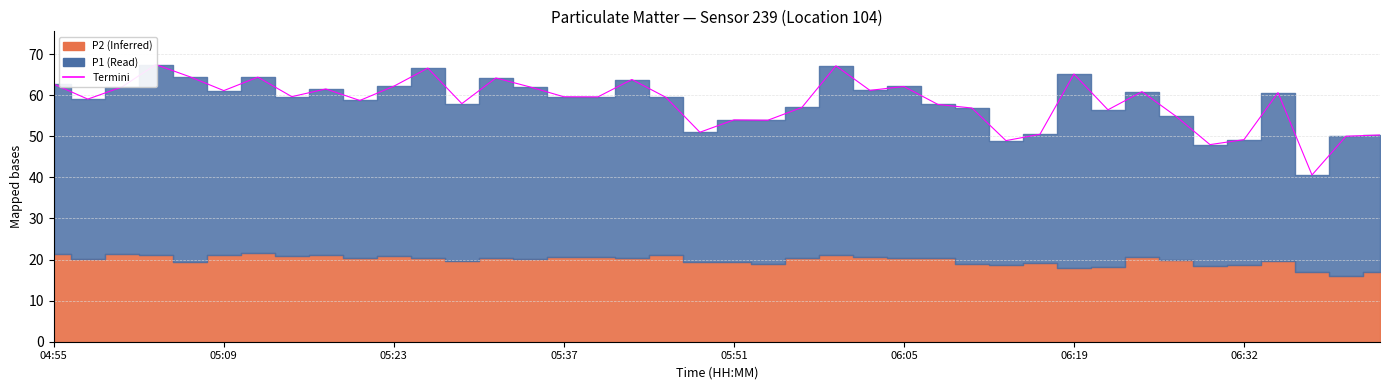

What is the sum of the values at 26 and 37?

98.3